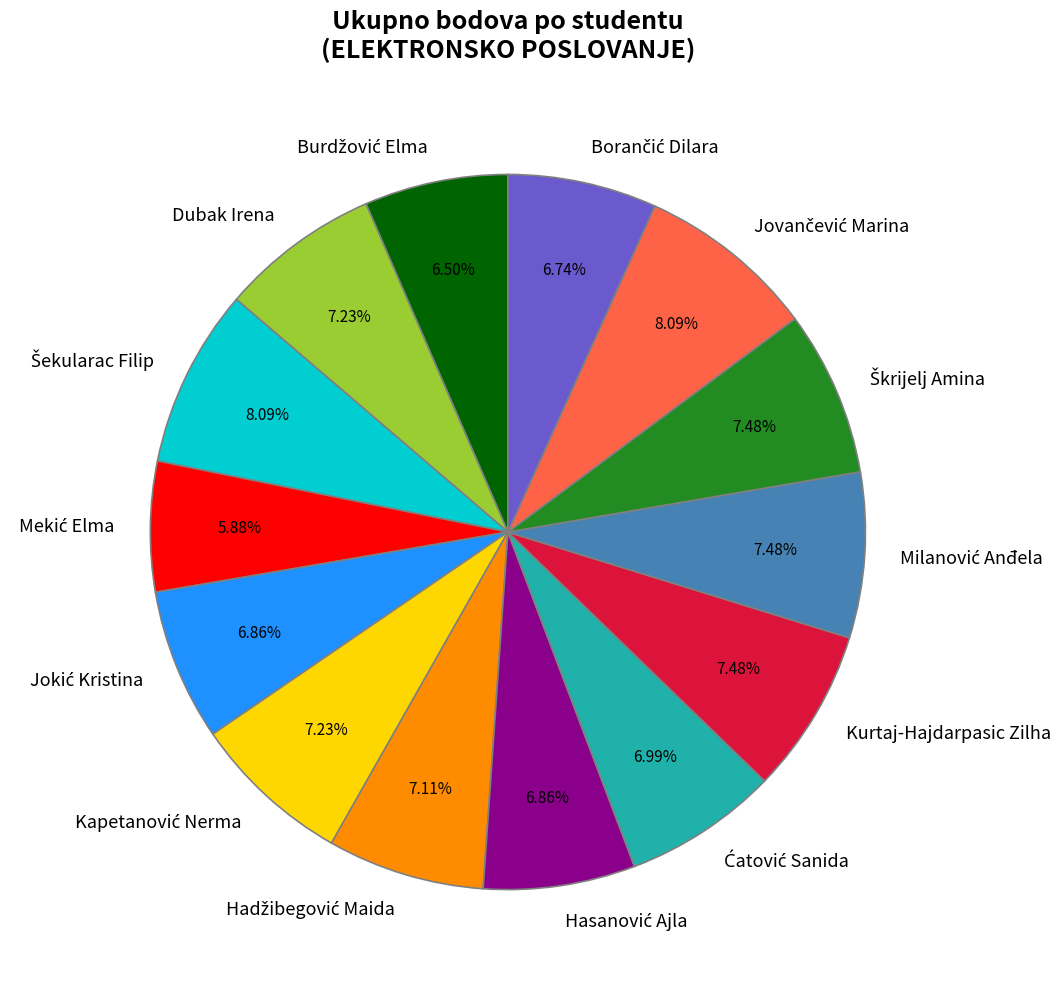

Does any single category account for the majority?

No